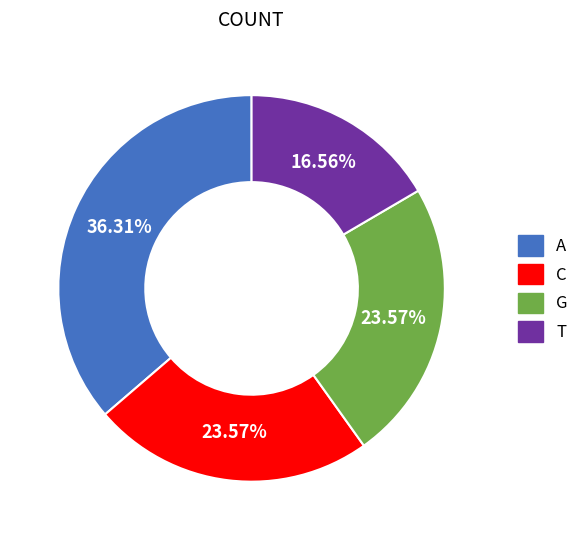

Approximately how many times larger is the value at G compared to A?

0.6